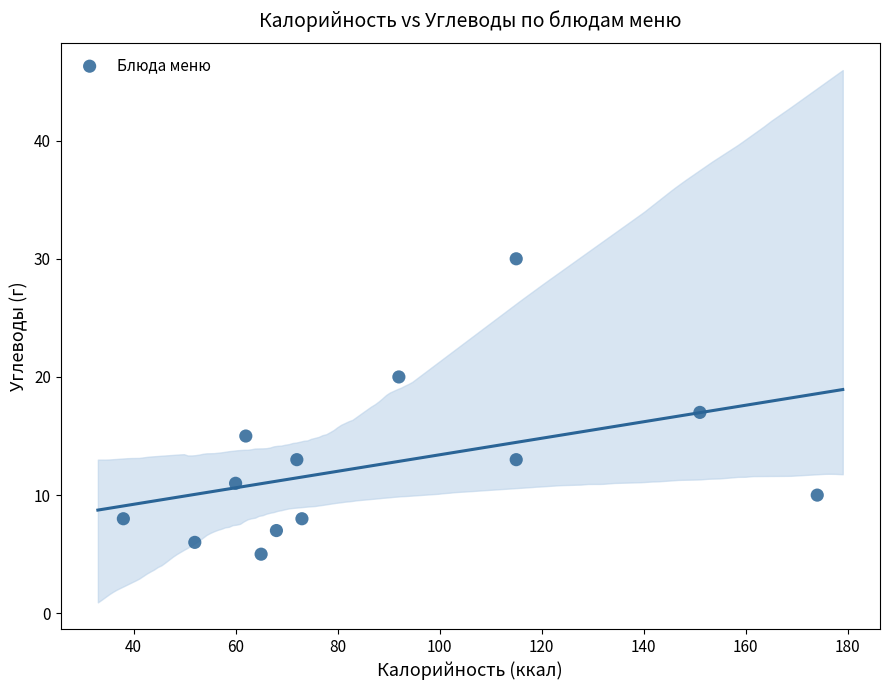

What is the range of Y values (max minus min)?

25